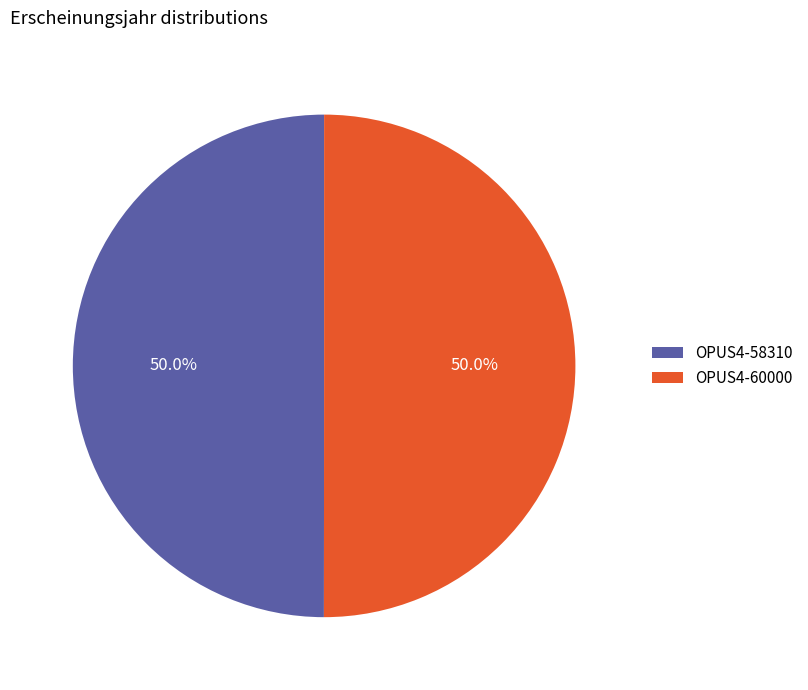

Combined, do OPUS4-58310 and OPUS4-60000 account for over 50%?

Yes